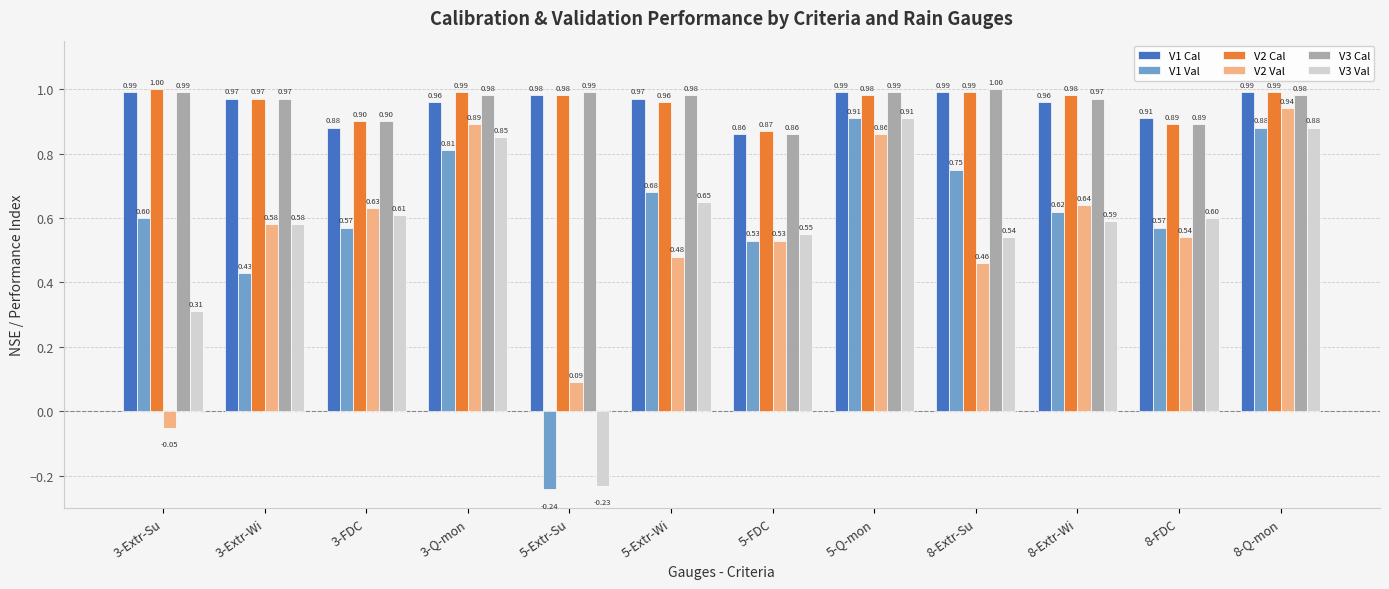

The value of V1 Cal at 3-FDC is 0.9. True or false?

True